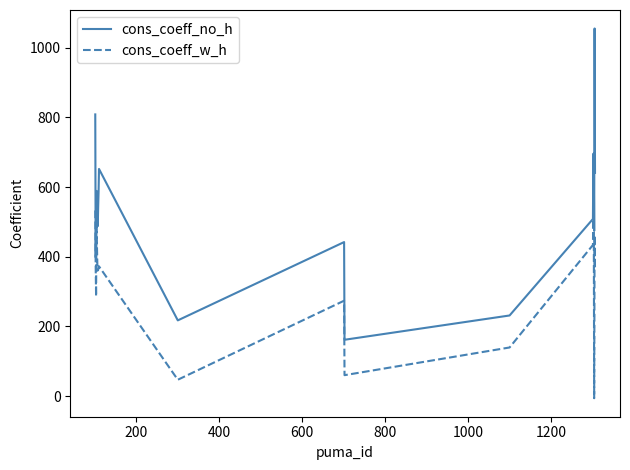

What is the highest value of the cons_coeff_no_h series?

1055.1